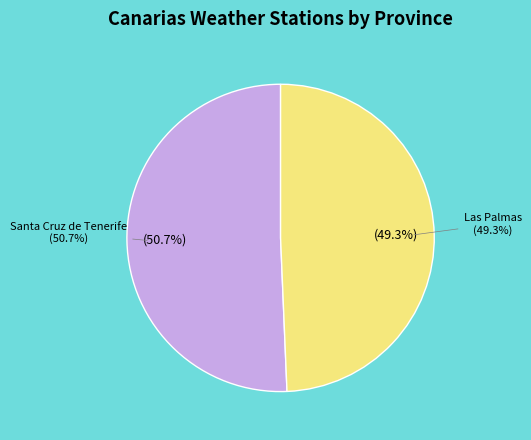

Does Santa Cruz de Tenerife represent more than half of the total?

Yes